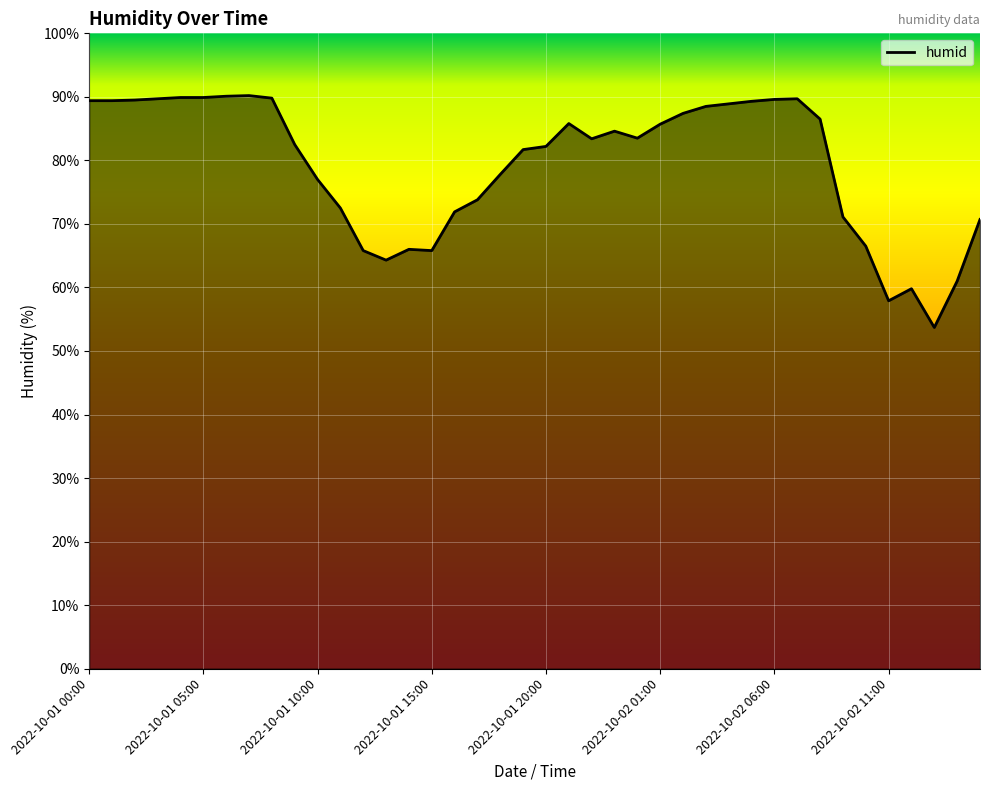

What is the minimum value shown in the chart?

53.7